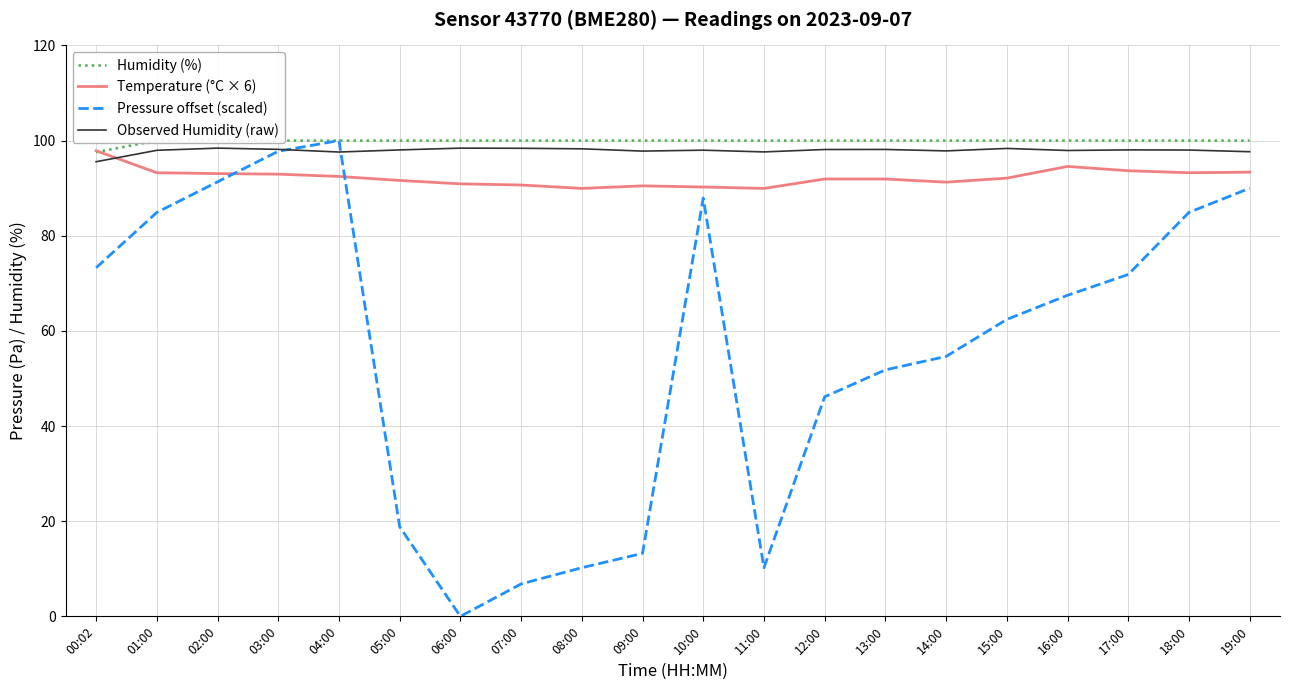

At which category does Pressure offset (scaled) reach its first local peak?

04:00